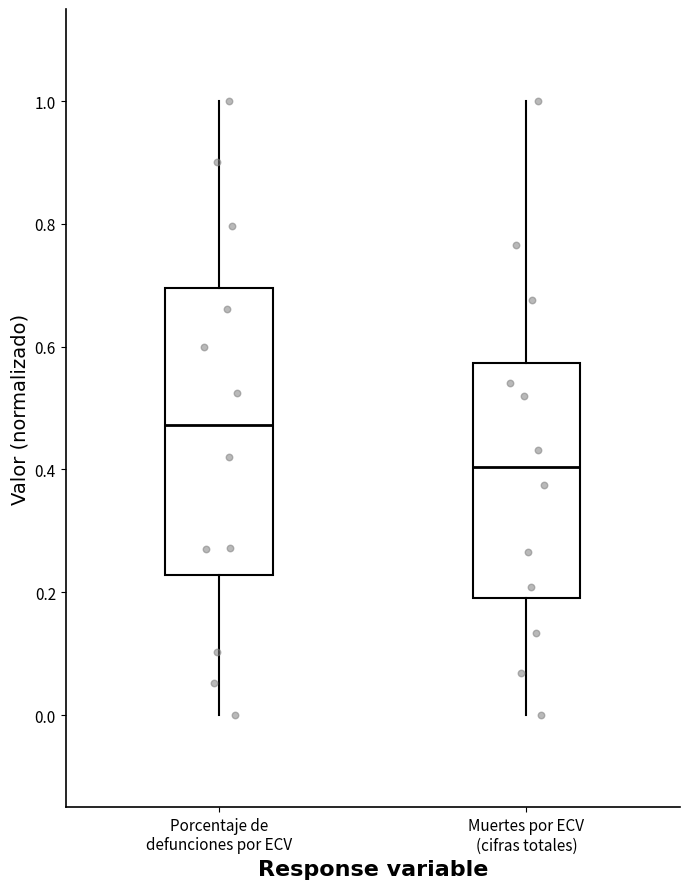

Which box is the tallest, from its lower edge to its upper edge?

Porcentaje de defunciones por ECV